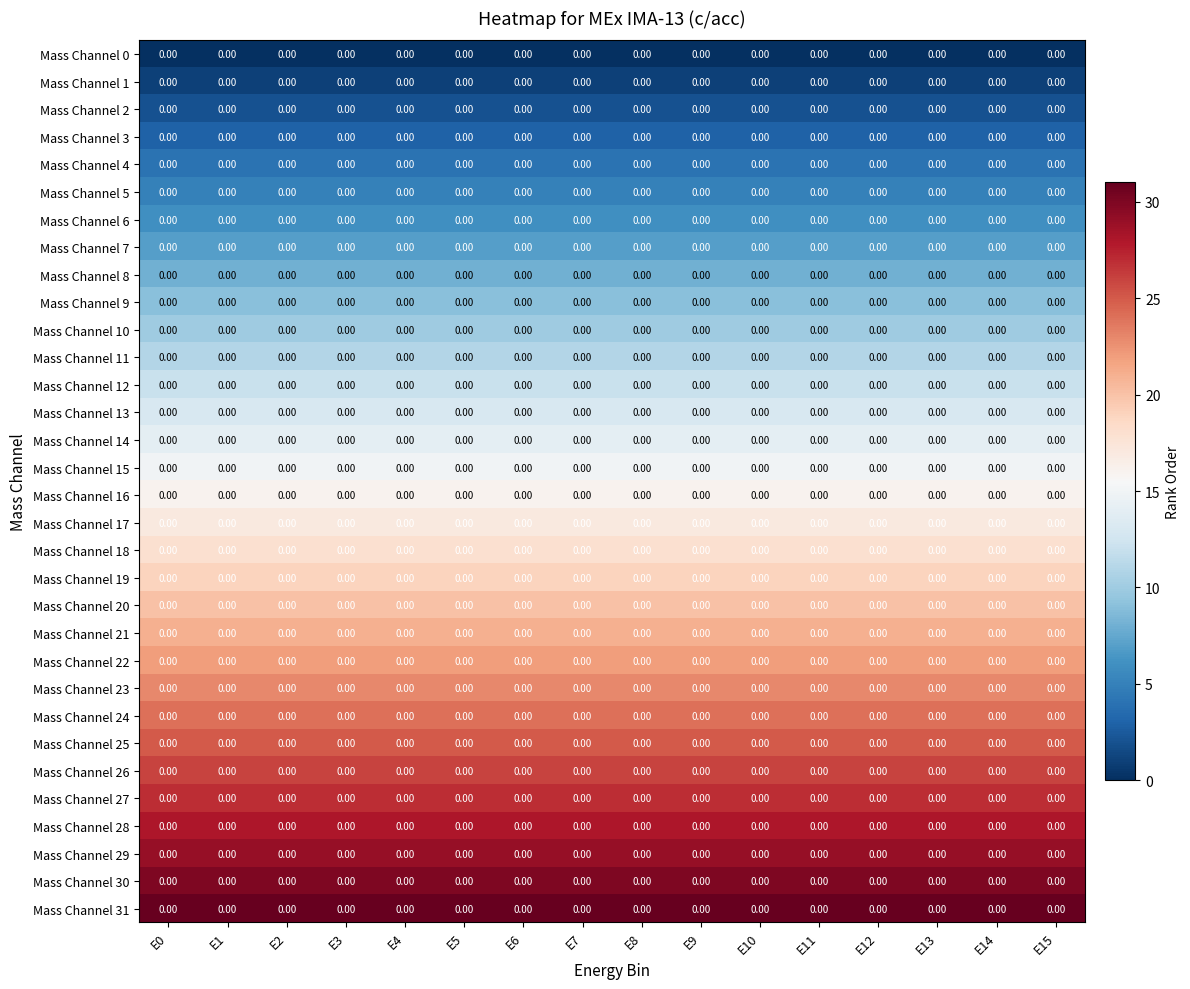

Which series has the widest spread of values?

Mass Channel 0